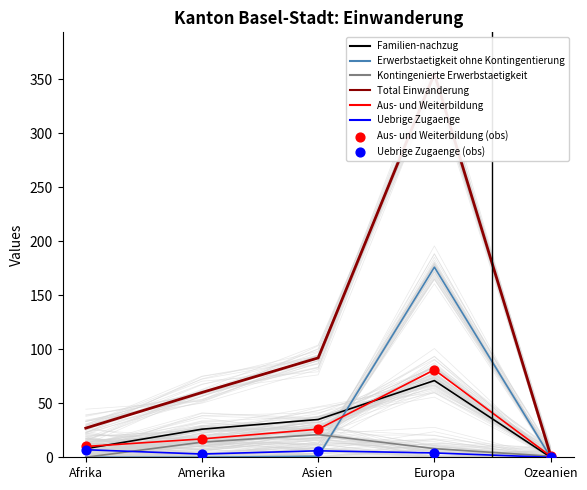

What is the total value across all series at Afrika?

52